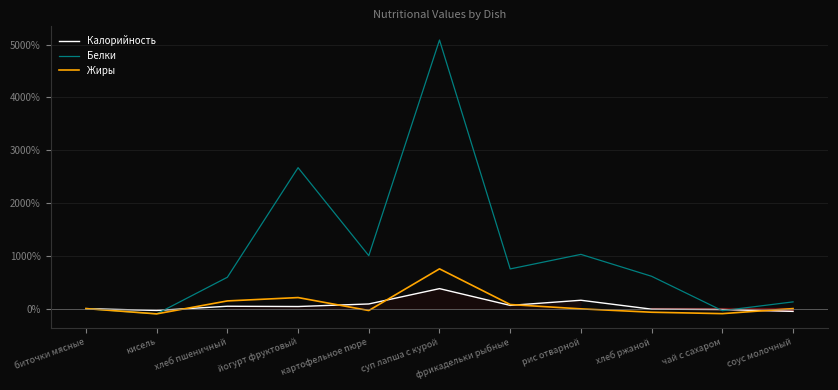

At how many categories does at least one series exceed 4800?

1